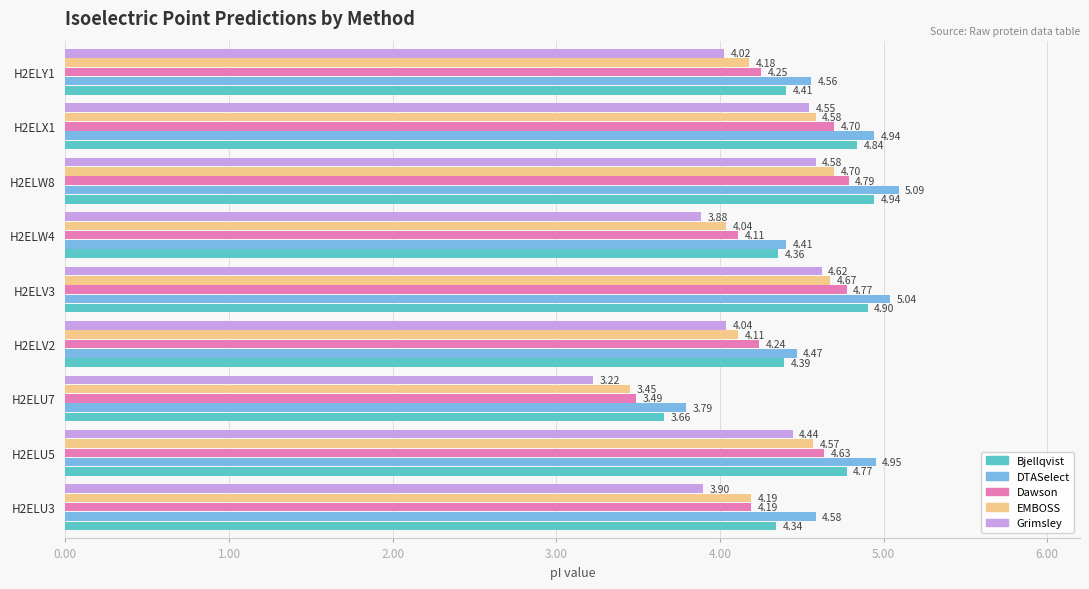

Which series has the widest spread of values?

Grimsley